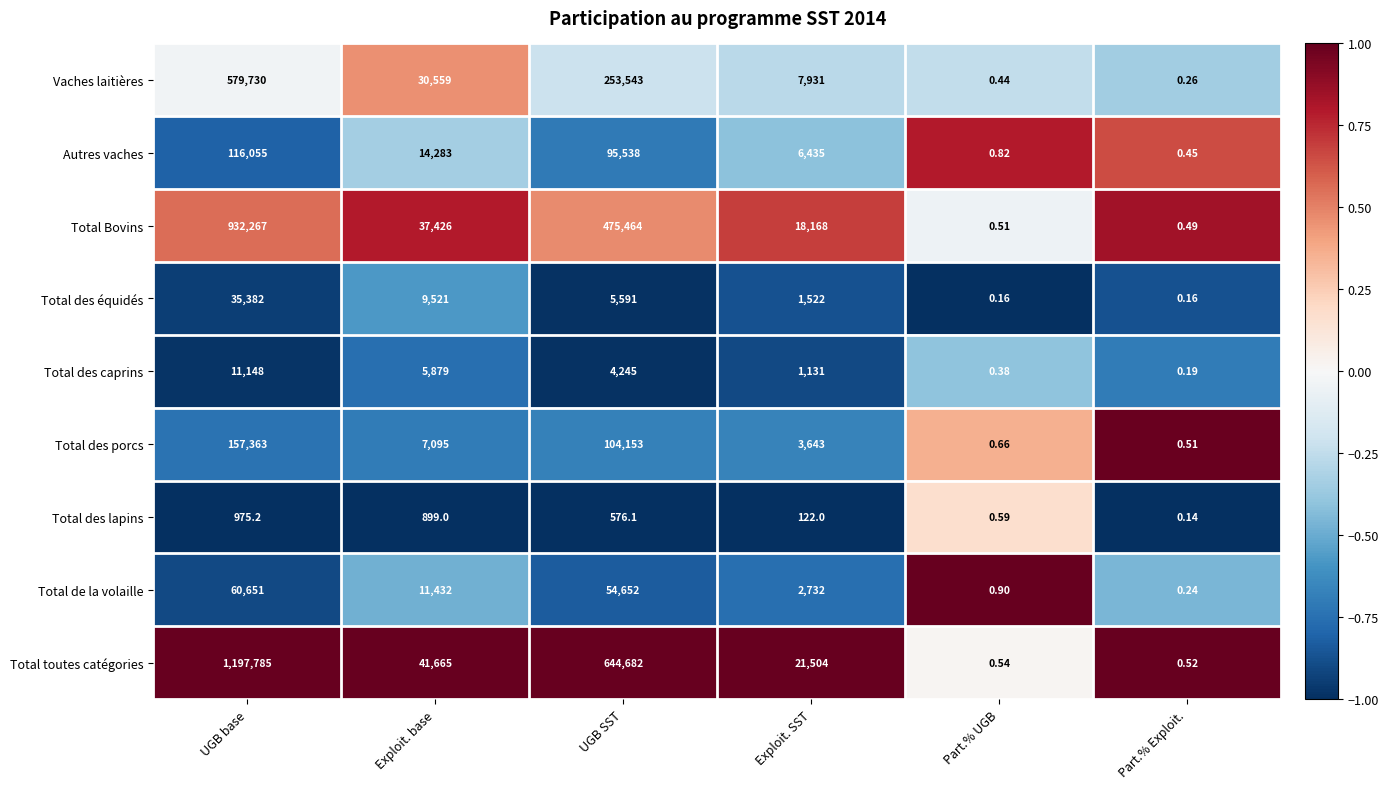

Which series has the largest range (max minus min)?

Total toutes catégories